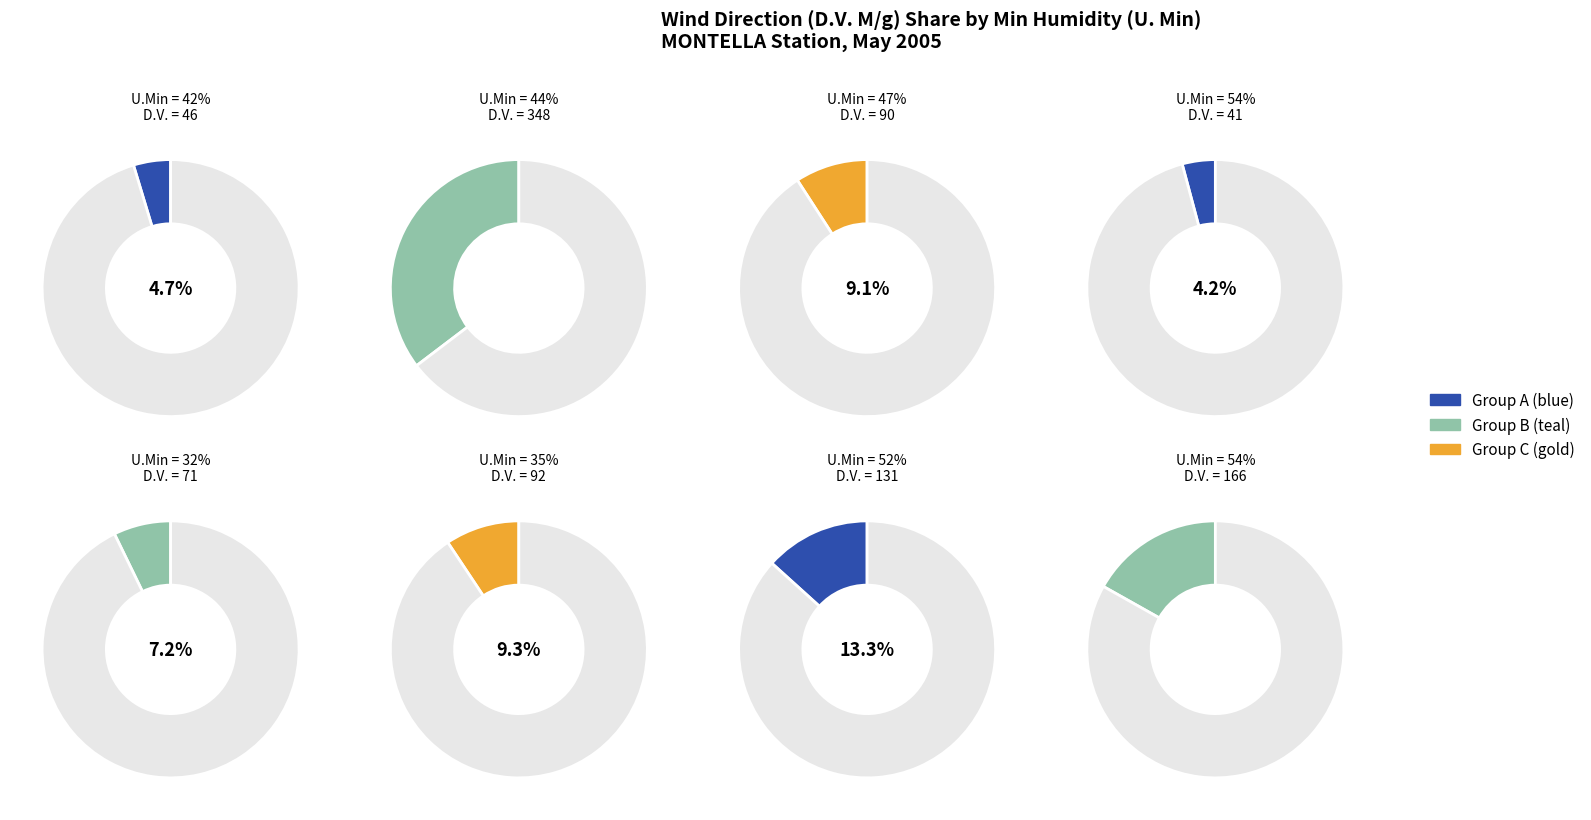

What percentage is the 71 slice, to the nearest percent?

7%